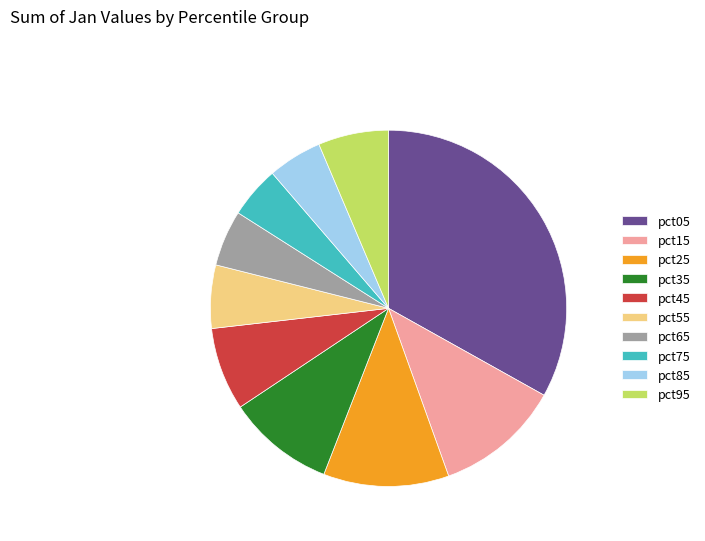

True or false: pct95 accounts for 6% of the total.

True